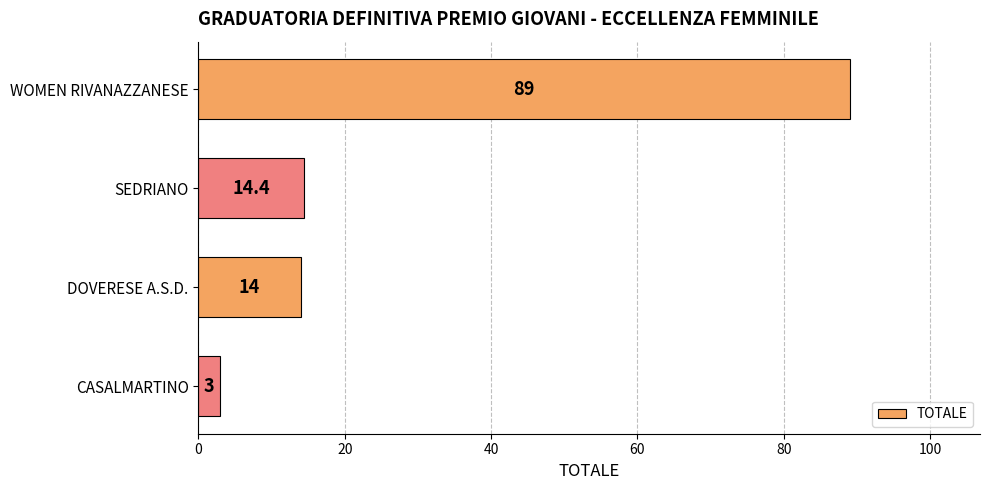

Which category has the lowest value across all series?

CASALMARTINO